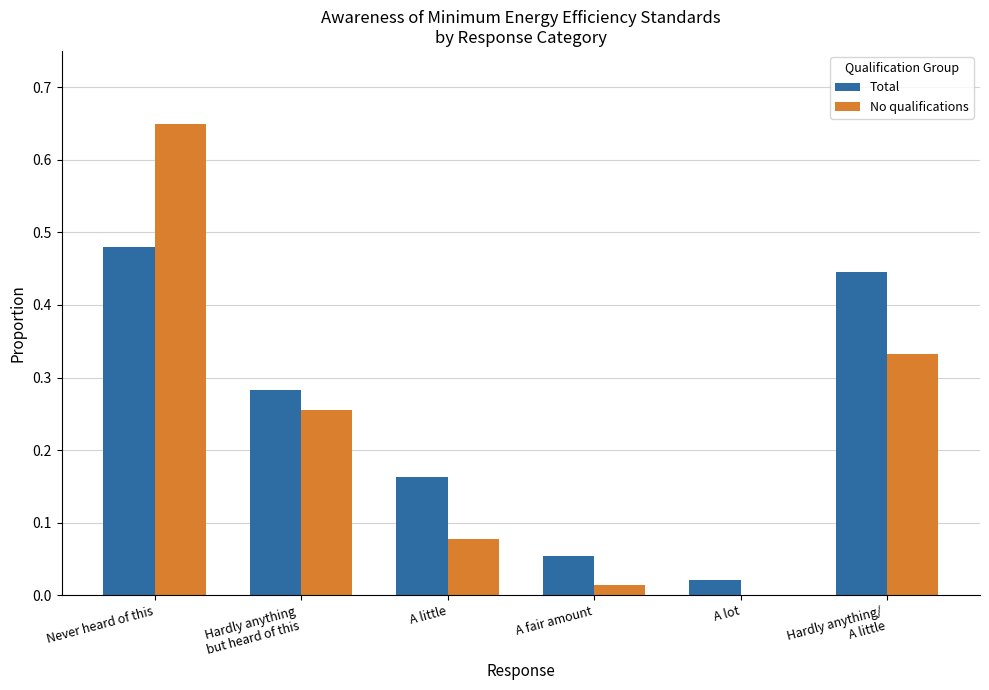

What is the sum of all Total values?

1.4